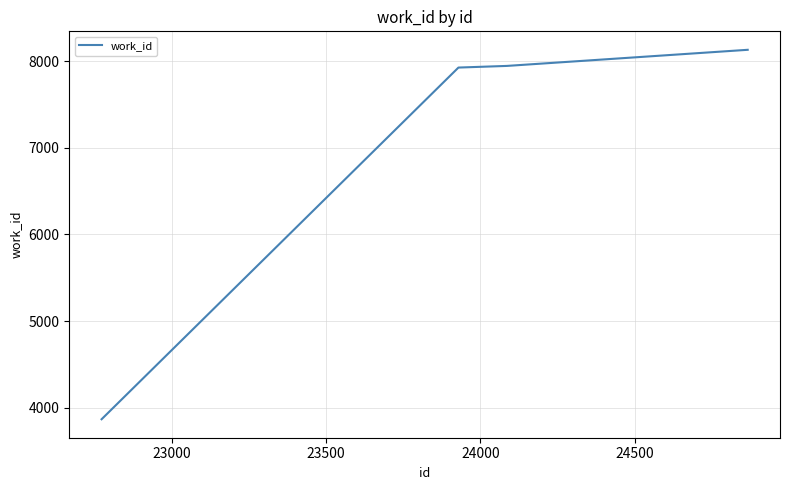

True or false: there are more than 1 points higher than both neighbors.

False